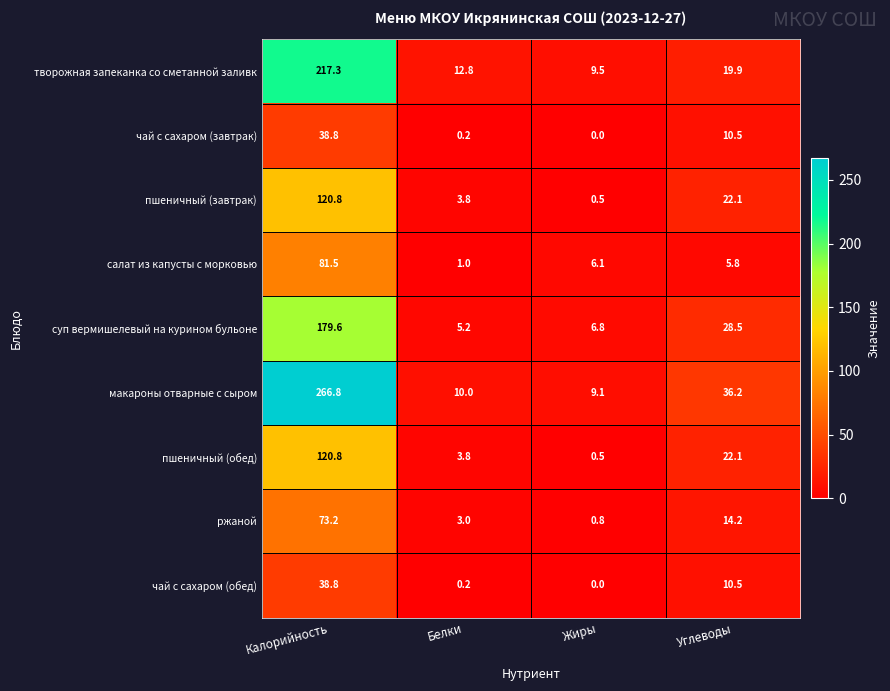

What is the maximum value shown in the chart?

266.8